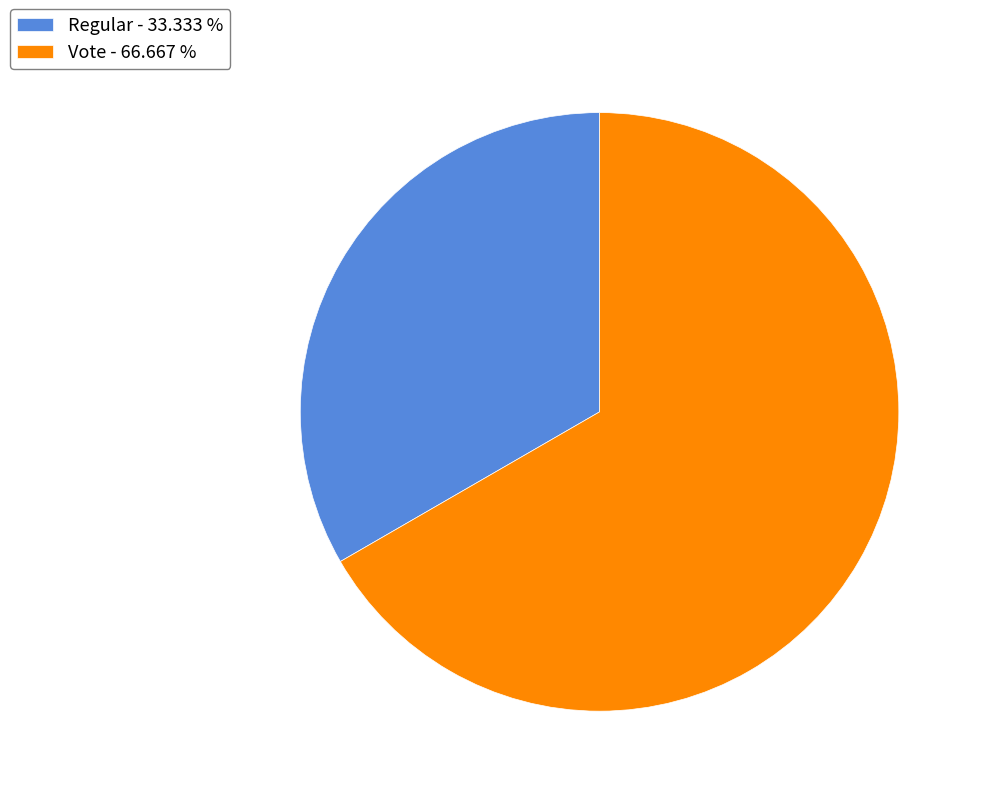

Does any single category account for the majority?

Yes